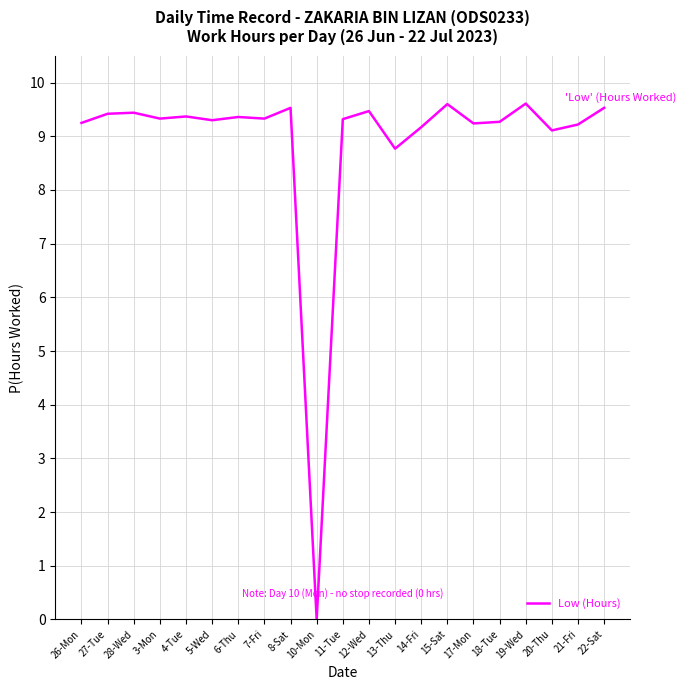

What is the difference between the maximum and minimum values?

9.6